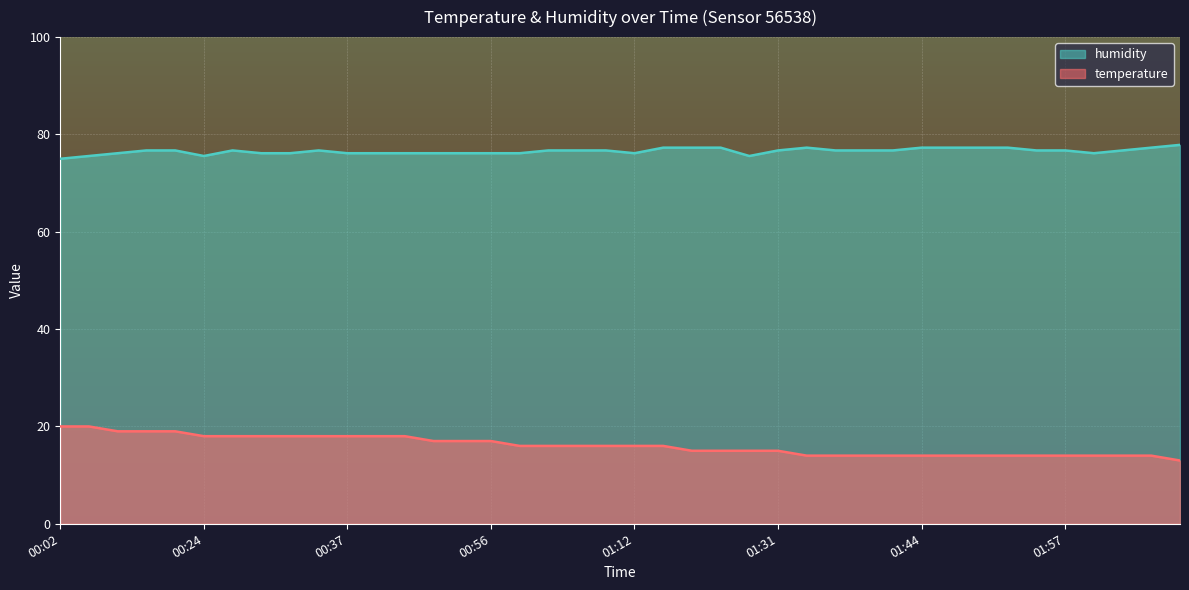

How many lines are shown in the chart?

2